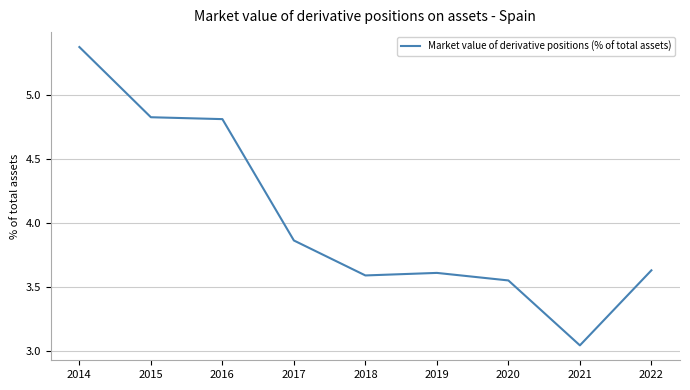

Approximately how many times larger is the value at 2017 compared to 2016?

0.8